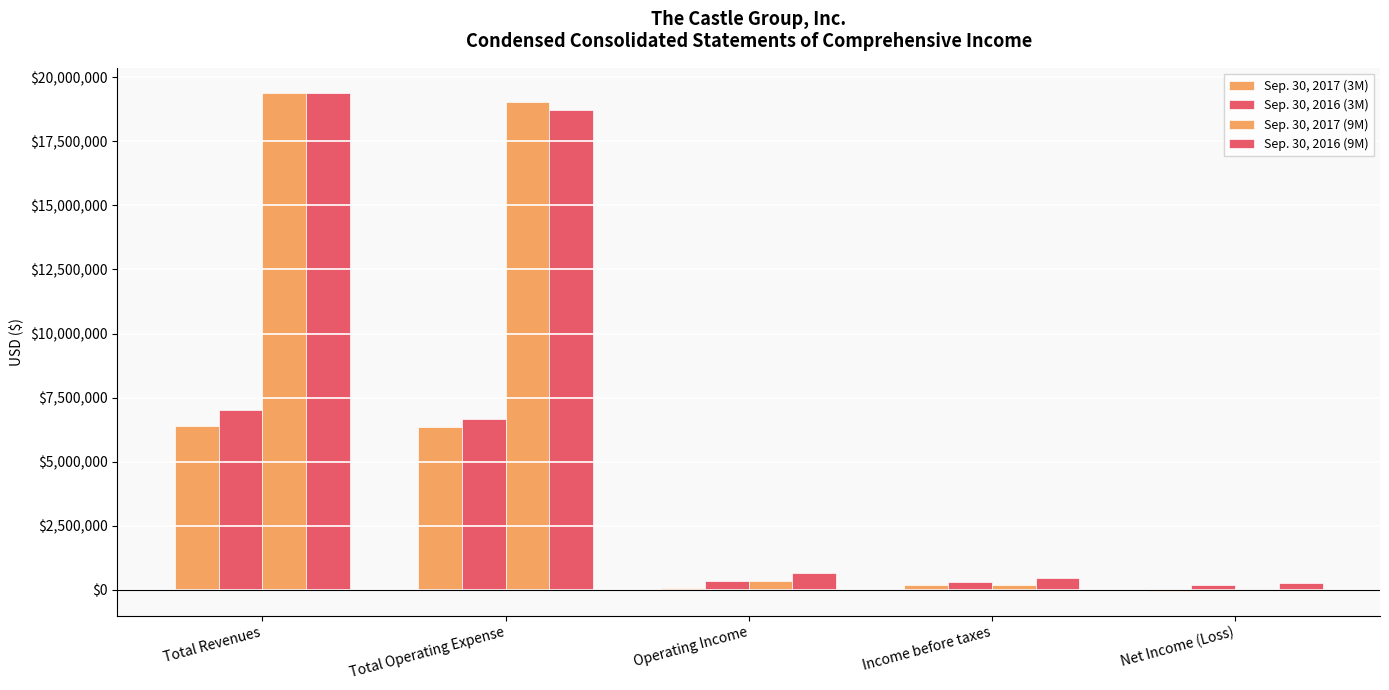

Reading left to right, list all the values displayed in this chart.

Sep. 30, 2017 (3M): 6383268	6335391	47877	165226	-39925
Sep. 30, 2016 (3M): 7000156	6655913	344243	279384	167110
Sep. 30, 2017 (9M): 19395252	19057499	337753	165226	4768
Sep. 30, 2016 (9M): 19376730	18726090	650640	454390	264370